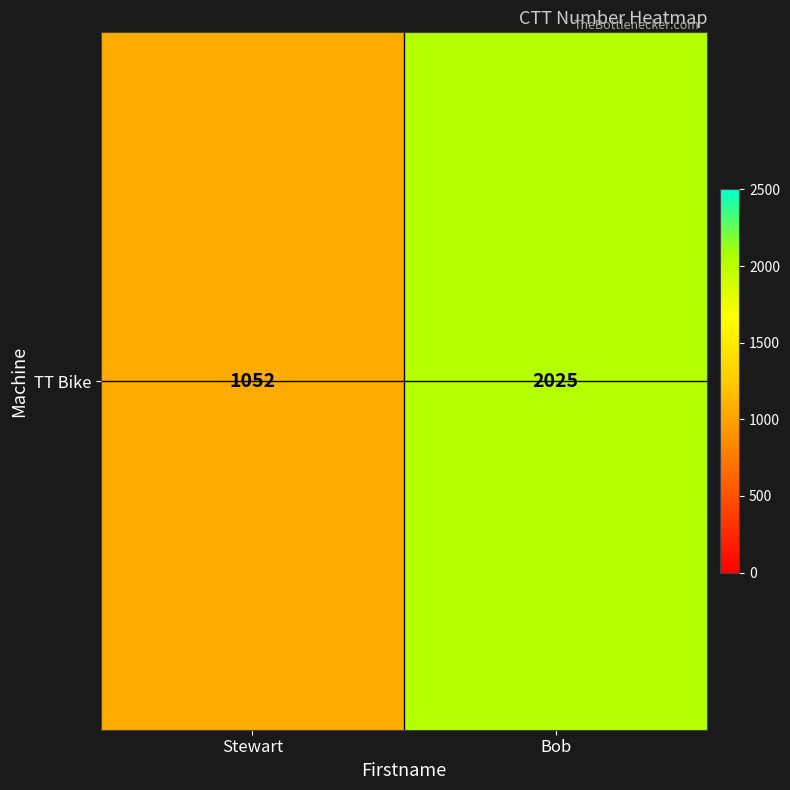

How many values are between 1052 and 2025?

2